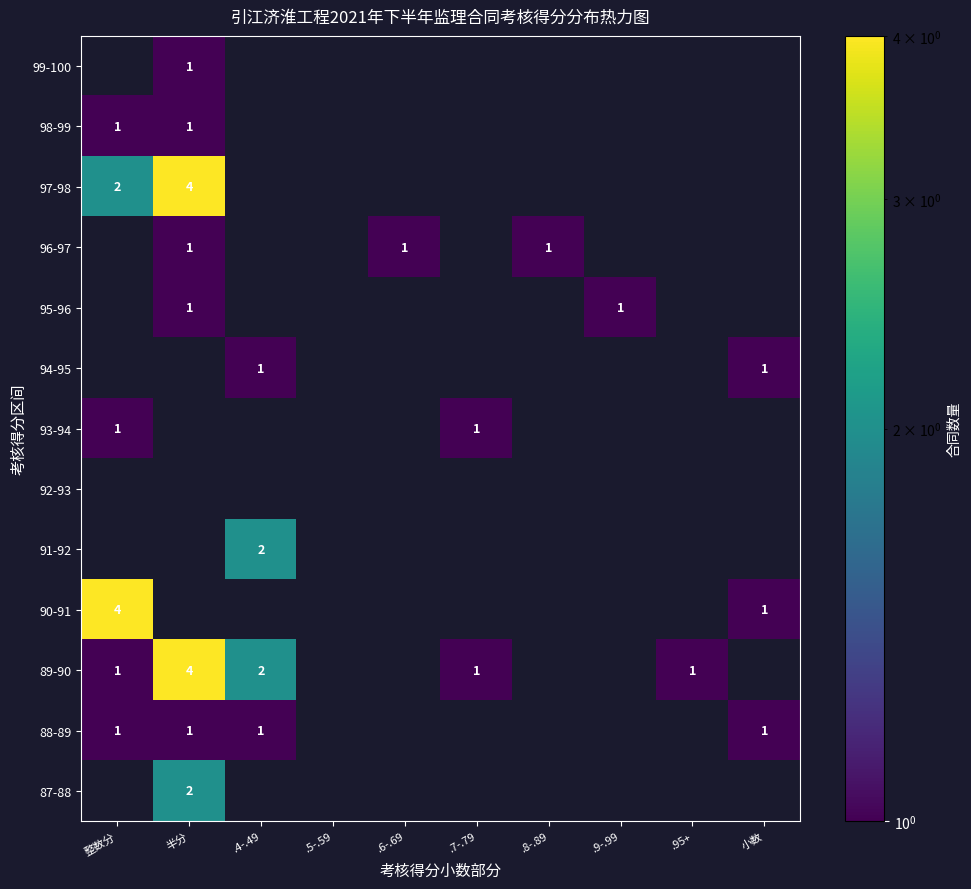

The value of 98-99 at 半分 is 2. True or false?

False